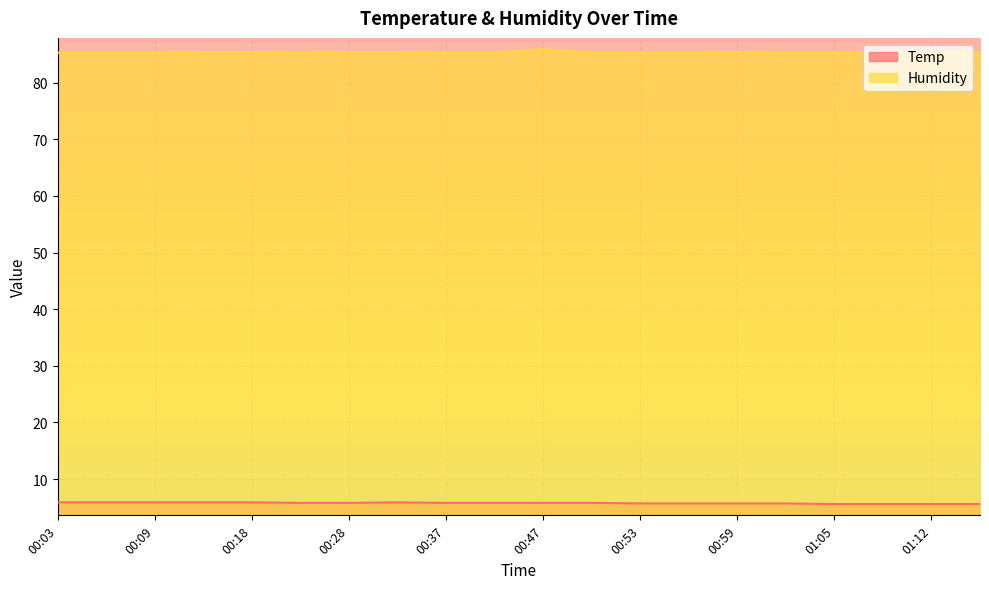

Reading right to left, list all the values displayed in this chart.

Temp: 01:15=5.6	01:12=5.6	01:08=5.6	01:05=5.6	01:02=5.7	00:59=5.7	00:56=5.7	00:53=5.7	00:50=5.8	00:47=5.8	00:44=5.8	00:37=5.8	00:34=5.9	00:28=5.8	00:25=5.8	00:18=5.9	00:15=5.9	00:09=5.9	00:06=5.9	00:03=5.9
Humidity: 01:15=85.4	01:12=85.3	01:08=85.3	01:05=85.3	01:02=85.3	00:59=85.4	00:56=85.3	00:53=85.3	00:50=85.3	00:47=85.9	00:44=85.3	00:37=85.3	00:34=85.4	00:28=85.4	00:25=85.3	00:18=85.4	00:15=85.4	00:09=85.3	00:06=85.3	00:03=85.3